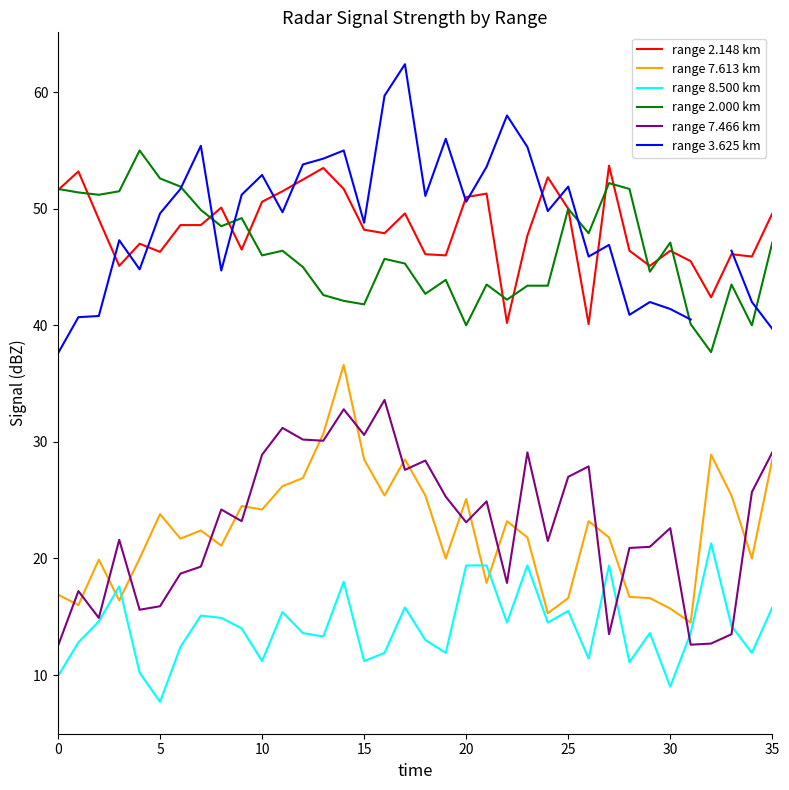

True or false: range 7.466 km and range 7.613 km intersect in this chart.

True